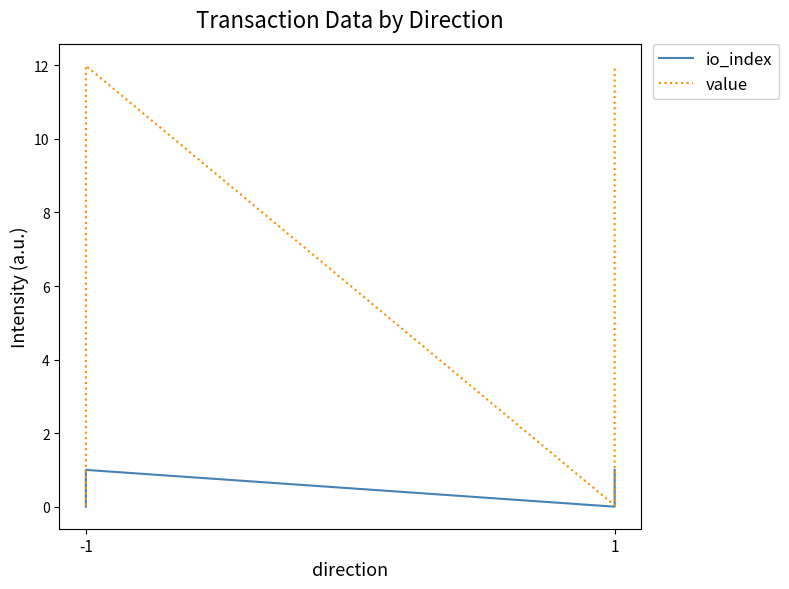

What is the sum of all io_index values?

2.0